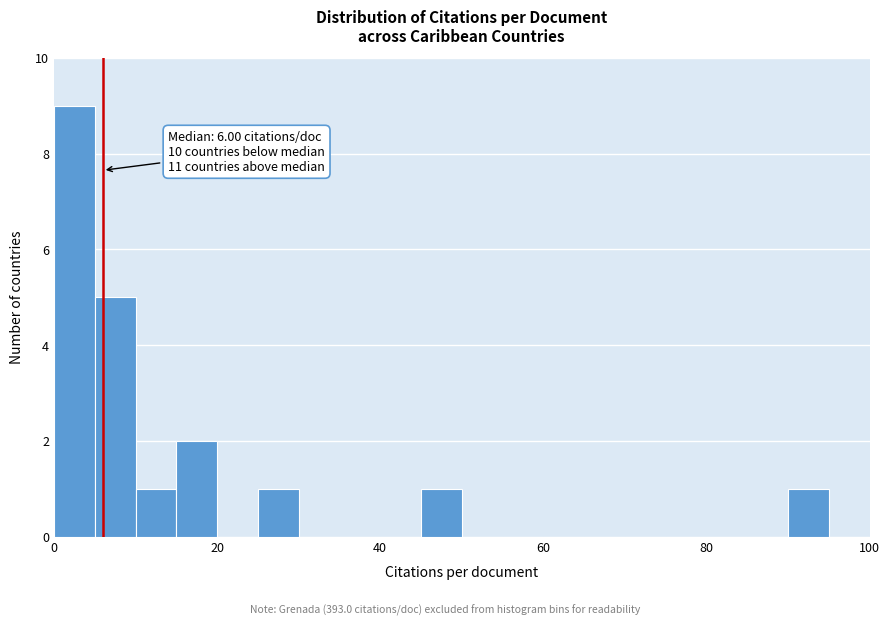

Around what value on the x-axis is the tallest bar? Give the approximate position of its centre, as read against the axis.

2